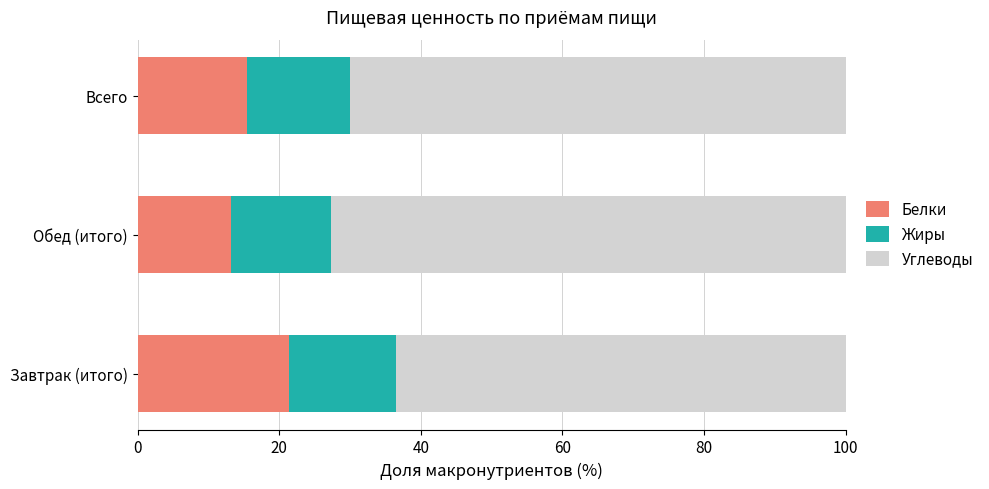

At which label is Белки closest to 17?

Всего